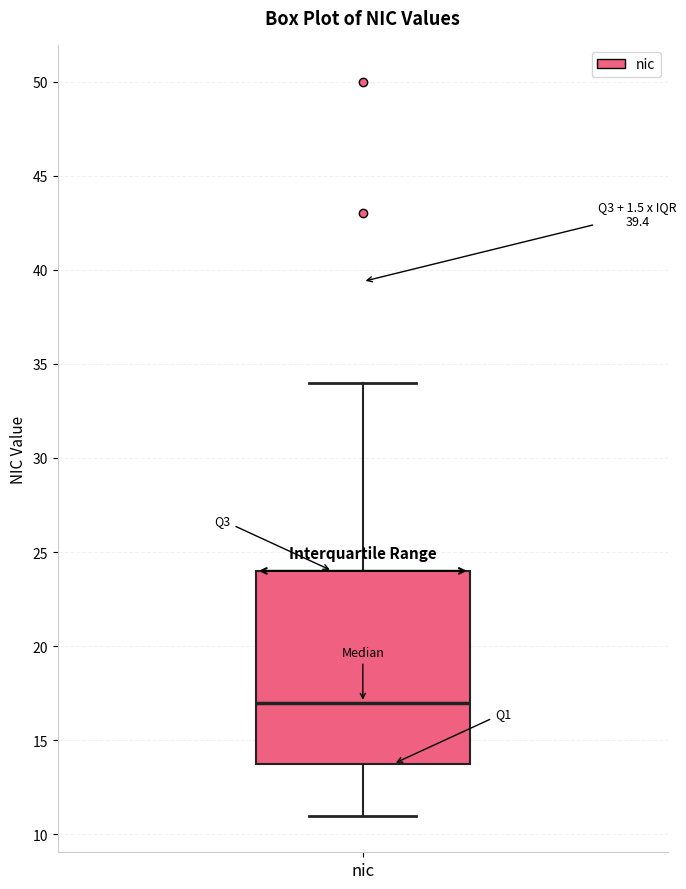

Where is the upper edge of the box for nic on the y-axis? The values are not printed on the chart, so give them approximately, as read against the axis.

24